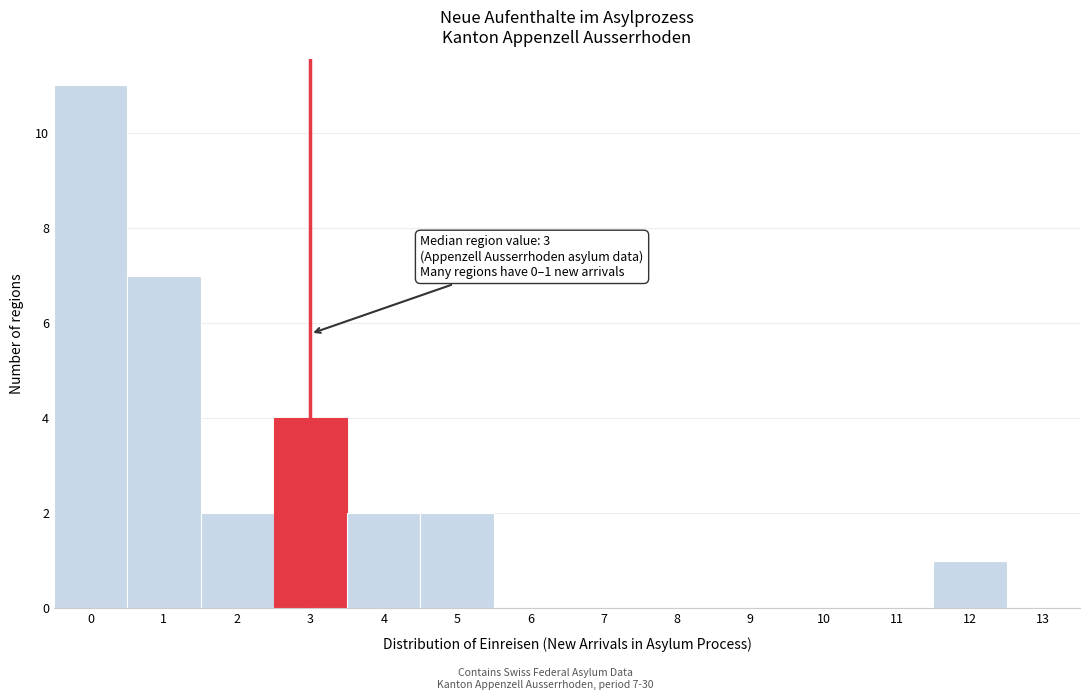

Which range on the x-axis has the tallest bar?

-0.5 to 0.5